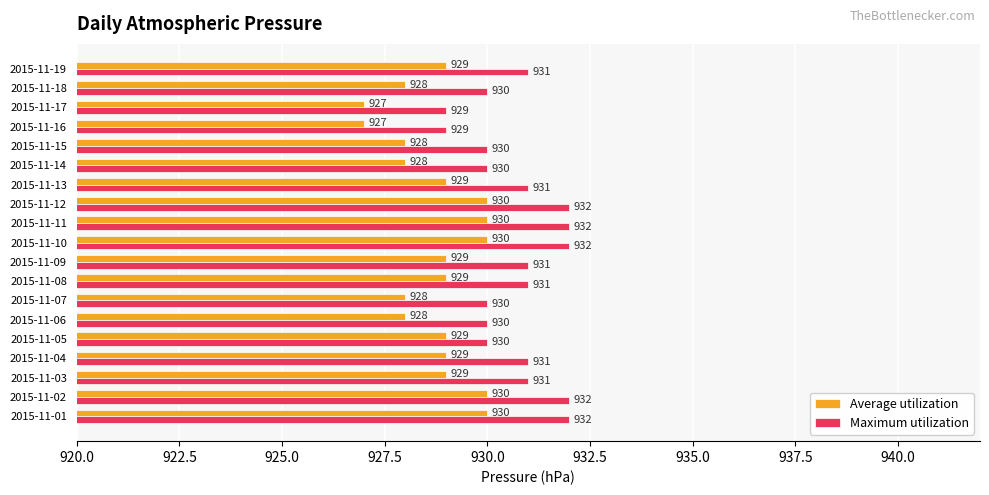

The Maximum utilization series shows 930 at 2015-11-14. True or false?

True